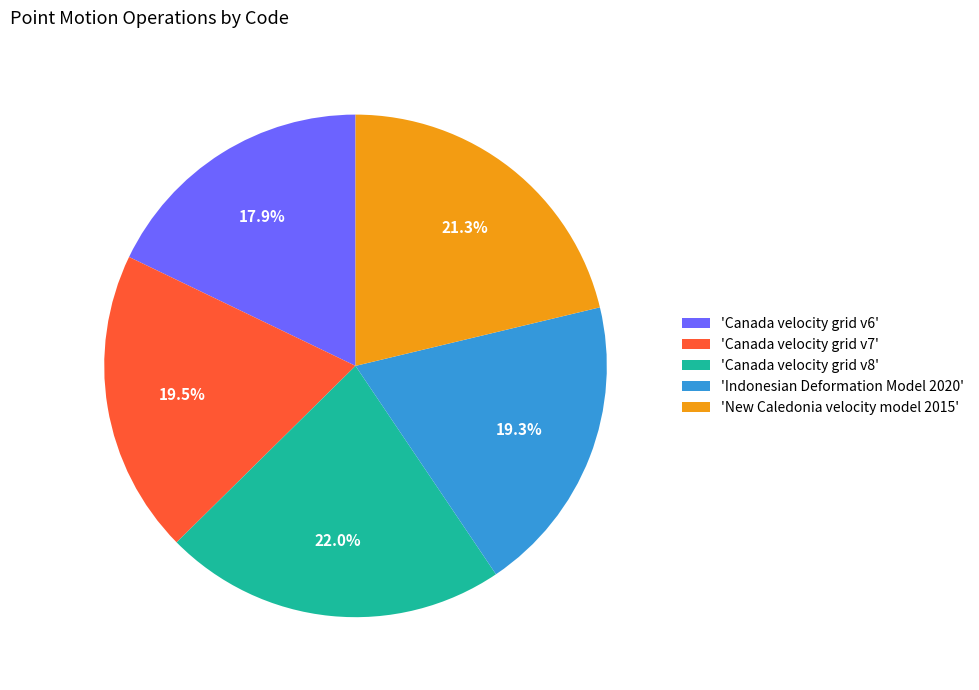

Which category has the smallest portion of the pie?

'Canada velocity grid v6'